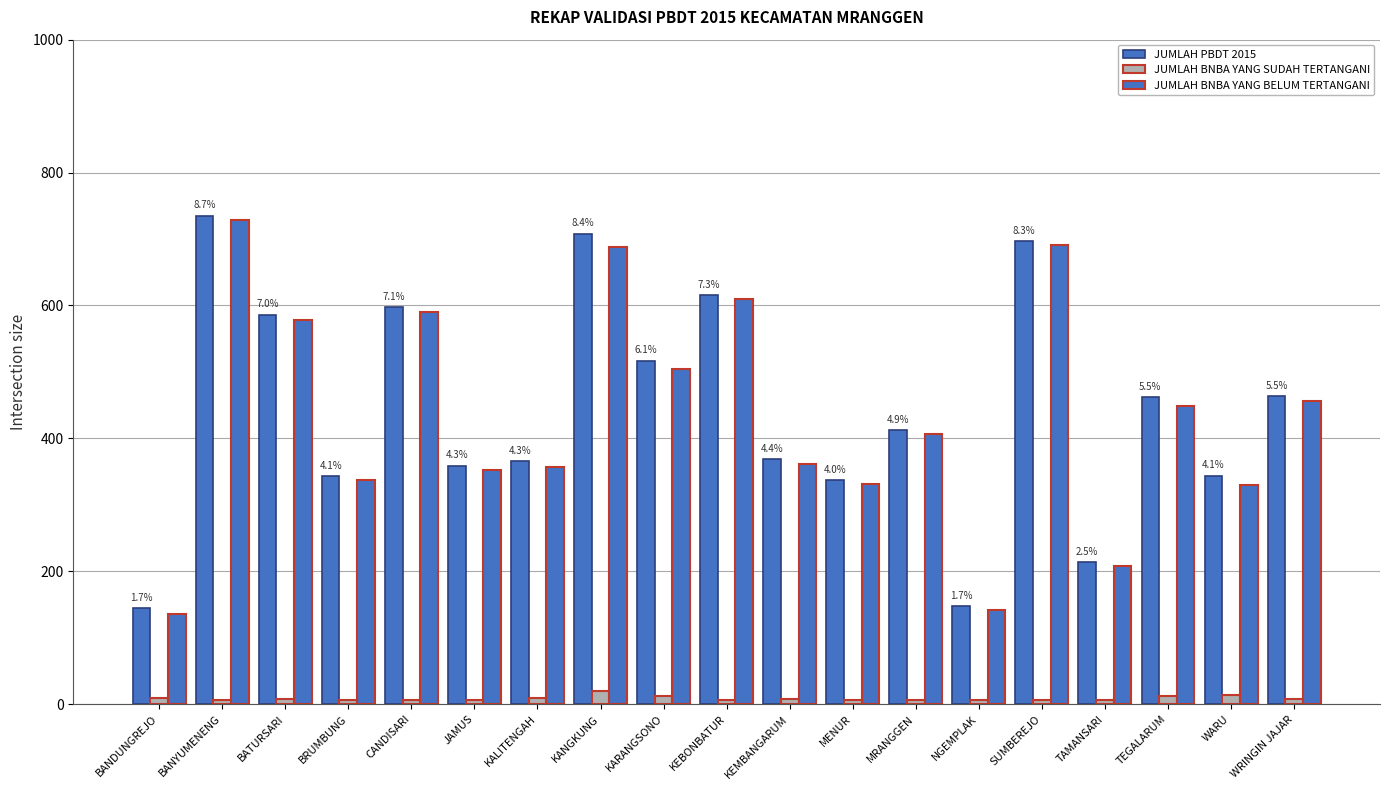

What is the difference between the maximum and minimum values in the JUMLAH BNBA YANG SUDAH TERTANGANI series?

14